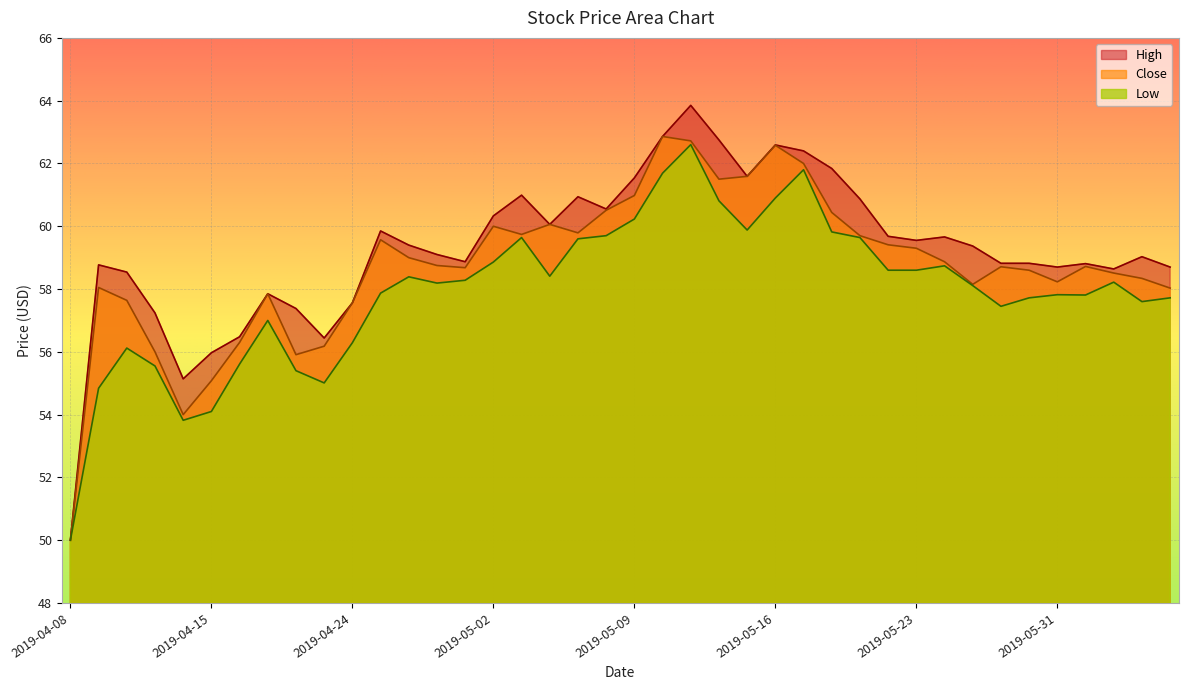

Does the chart display data point markers on the line(s)?

No